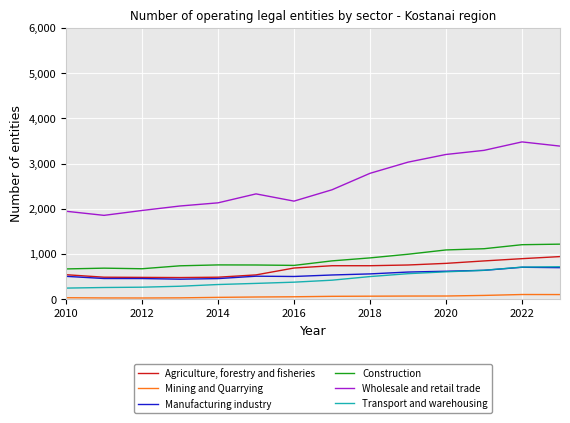

How many lines are shown in the chart?

6